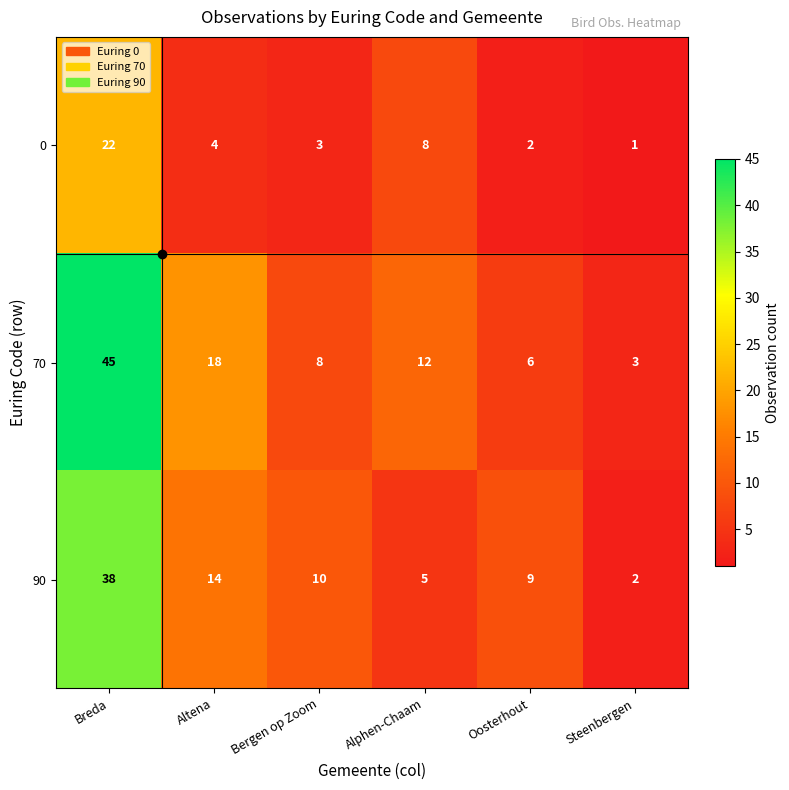

True or false: 70 has a value of 25 at Altena.

False